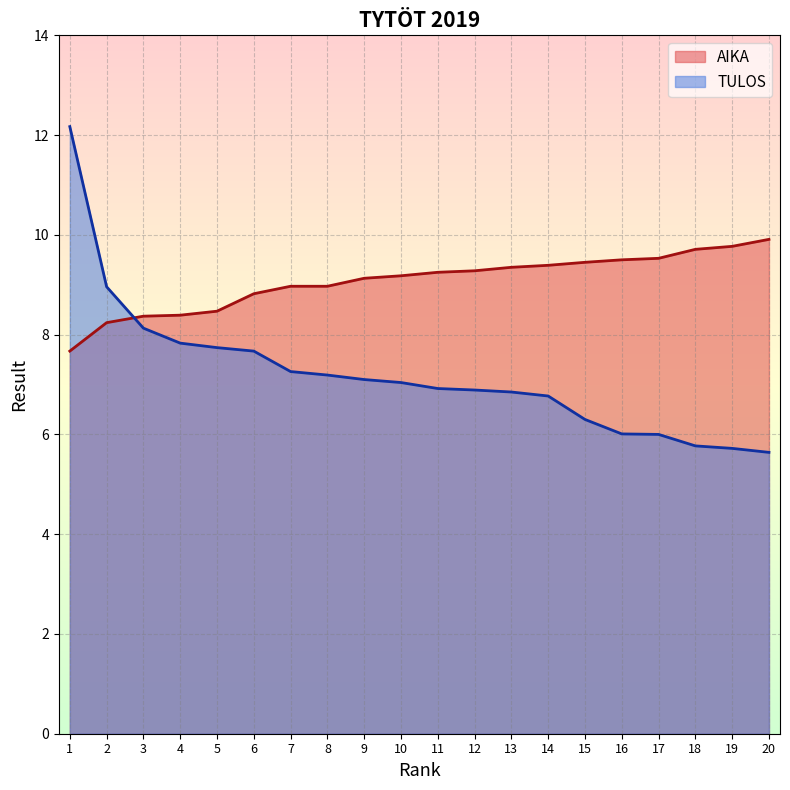

What is the value of the TULOS point at the 6th from the left?

7.7